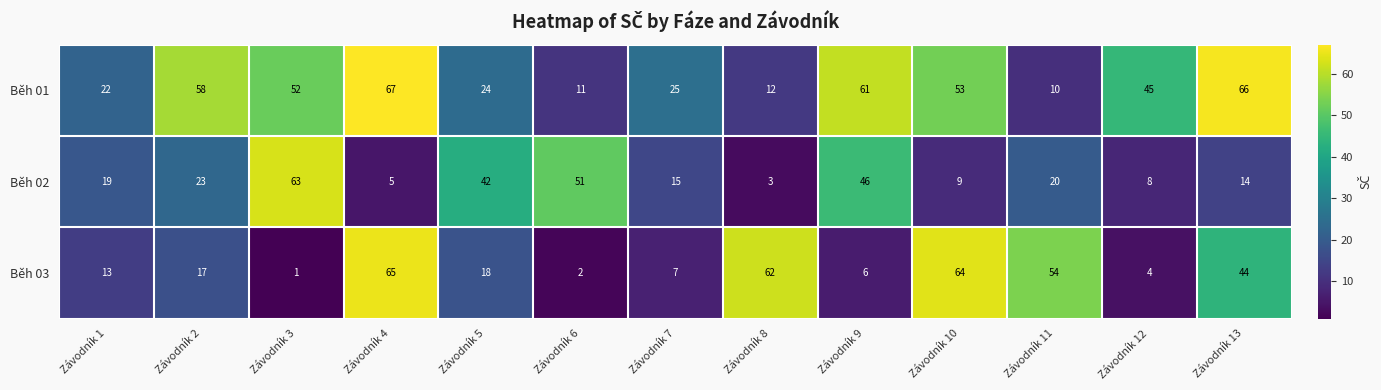

What is the spread (max minus min) of values at Závodník 13?

52